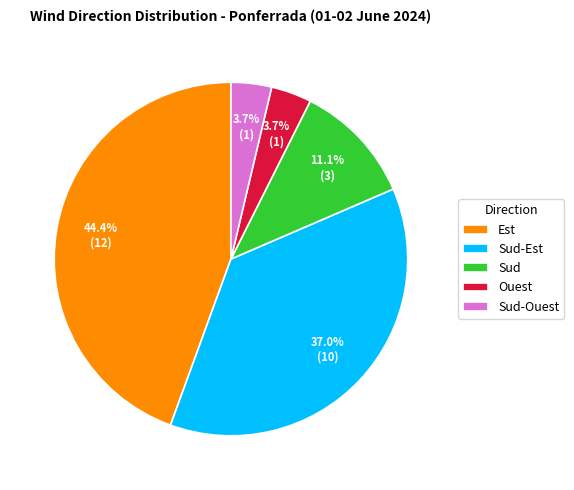

Which has a higher value, Sud-Ouest or Sud-Est?

Sud-Est